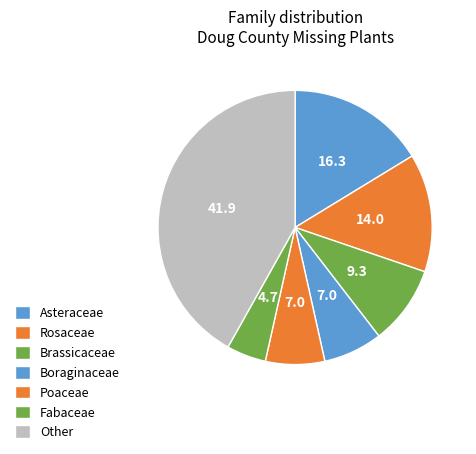

To the nearest percent, what portion does Fabaceae represent?

5%